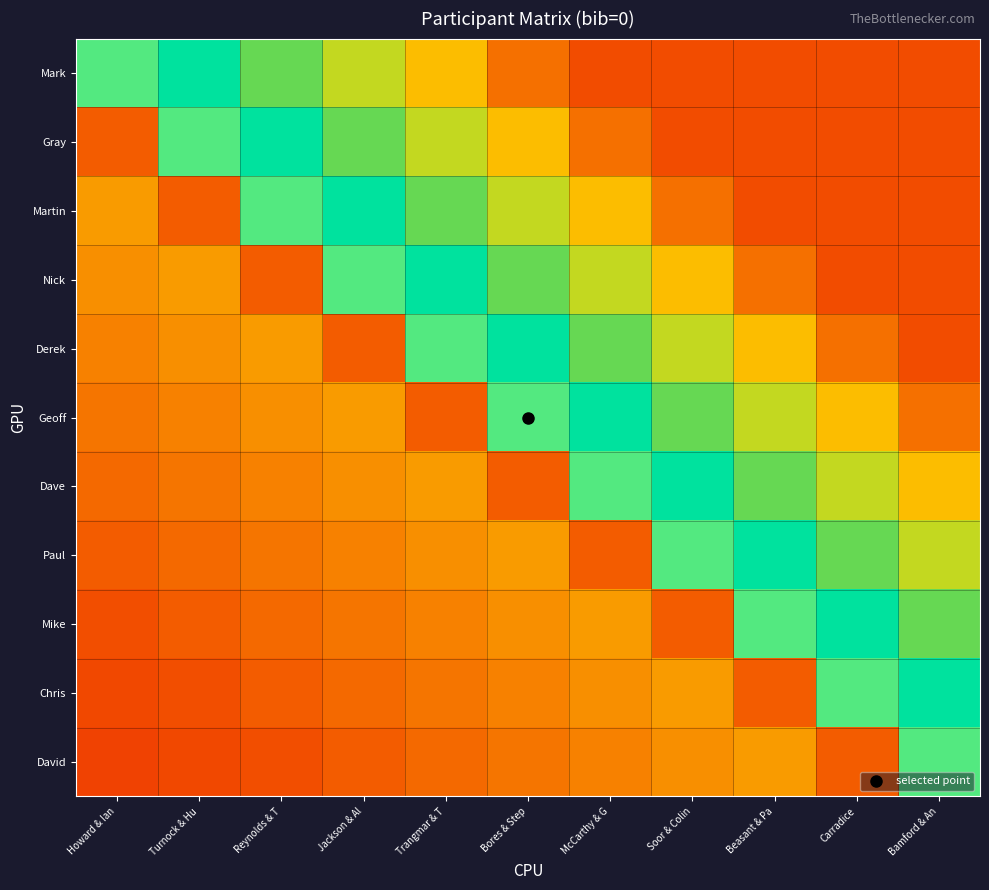

Reading left to right, extract all data points from this chart.

Mark: Howard & Ian=0.5	Turnock & Hu=0.7	Reynolds & T=0.8	Jackson & Al=0.9	Trangmar & T=0.9	Bores & Step=1.0	McCarthy & G=1.0	Soor & Colin=1.0	Beasant & Pa=1.0	Carradice=1.0	Bamford & An=1.0
Gray: Howard & Ian=0.2	Turnock & Hu=0.5	Reynolds & T=0.7	Jackson & Al=0.8	Trangmar & T=0.9	Bores & Step=0.9	McCarthy & G=1.0	Soor & Colin=1.0	Beasant & Pa=1.0	Carradice=1.0	Bamford & An=1.0
Martin: Howard & Ian=0.3	Turnock & Hu=0.2	Reynolds & T=0.5	Jackson & Al=0.7	Trangmar & T=0.8	Bores & Step=0.9	McCarthy & G=0.9	Soor & Colin=1.0	Beasant & Pa=1.0	Carradice=1.0	Bamford & An=1.0
Nick: Howard & Ian=0.3	Turnock & Hu=0.3	Reynolds & T=0.2	Jackson & Al=0.5	Trangmar & T=0.7	Bores & Step=0.8	McCarthy & G=0.9	Soor & Colin=0.9	Beasant & Pa=1.0	Carradice=1.0	Bamford & An=1.0
Derek: Howard & Ian=0.3	Turnock & Hu=0.3	Reynolds & T=0.3	Jackson & Al=0.2	Trangmar & T=0.5	Bores & Step=0.7	McCarthy & G=0.8	Soor & Colin=0.9	Beasant & Pa=0.9	Carradice=1.0	Bamford & An=1.0
Geoff: Howard & Ian=0.3	Turnock & Hu=0.3	Reynolds & T=0.3	Jackson & Al=0.3	Trangmar & T=0.2	Bores & Step=0.5	McCarthy & G=0.7	Soor & Colin=0.8	Beasant & Pa=0.9	Carradice=0.9	Bamford & An=1.0
Dave: Howard & Ian=0.2	Turnock & Hu=0.3	Reynolds & T=0.3	Jackson & Al=0.3	Trangmar & T=0.3	Bores & Step=0.2	McCarthy & G=0.5	Soor & Colin=0.7	Beasant & Pa=0.8	Carradice=0.9	Bamford & An=0.9
Paul: Howard & Ian=0.2	Turnock & Hu=0.2	Reynolds & T=0.3	Jackson & Al=0.3	Trangmar & T=0.3	Bores & Step=0.3	McCarthy & G=0.2	Soor & Colin=0.5	Beasant & Pa=0.7	Carradice=0.8	Bamford & An=0.9
Mike: Howard & Ian=0.2	Turnock & Hu=0.2	Reynolds & T=0.2	Jackson & Al=0.3	Trangmar & T=0.3	Bores & Step=0.3	McCarthy & G=0.3	Soor & Colin=0.2	Beasant & Pa=0.5	Carradice=0.7	Bamford & An=0.8
Chris: Howard & Ian=0.2	Turnock & Hu=0.2	Reynolds & T=0.2	Jackson & Al=0.2	Trangmar & T=0.3	Bores & Step=0.3	McCarthy & G=0.3	Soor & Colin=0.3	Beasant & Pa=0.2	Carradice=0.5	Bamford & An=0.7
David: Howard & Ian=0.2	Turnock & Hu=0.2	Reynolds & T=0.2	Jackson & Al=0.2	Trangmar & T=0.2	Bores & Step=0.3	McCarthy & G=0.3	Soor & Colin=0.3	Beasant & Pa=0.3	Carradice=0.2	Bamford & An=0.5